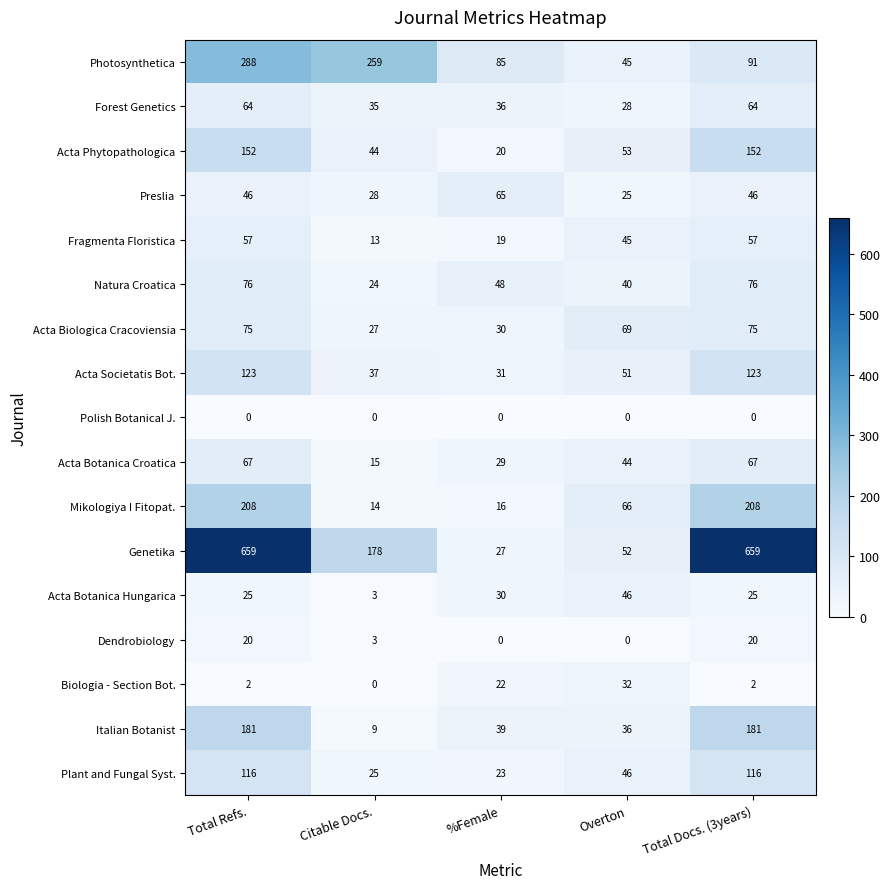

What is the sum of all Acta Societatis Bot. values?

365